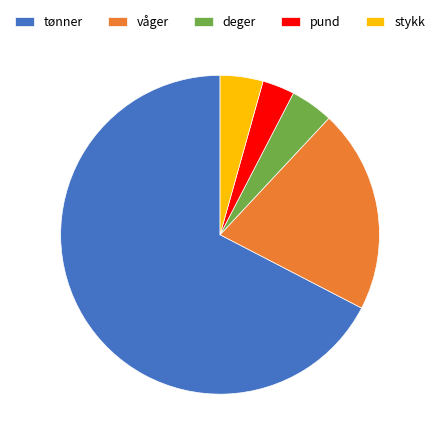

Does any single category account for the majority?

Yes